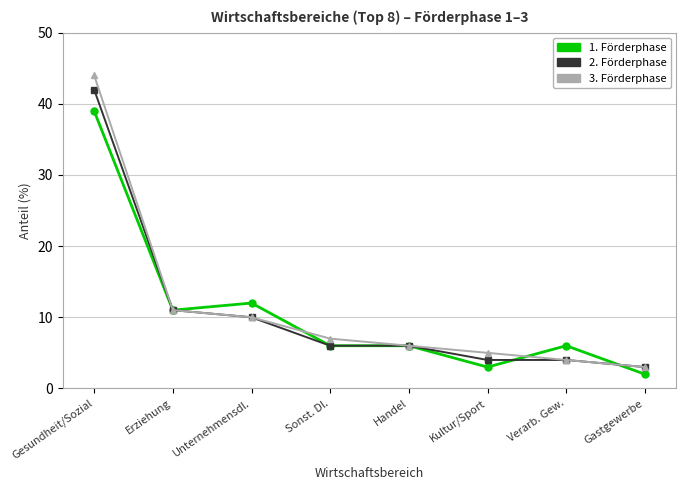

What is the maximum value shown in the chart?

44